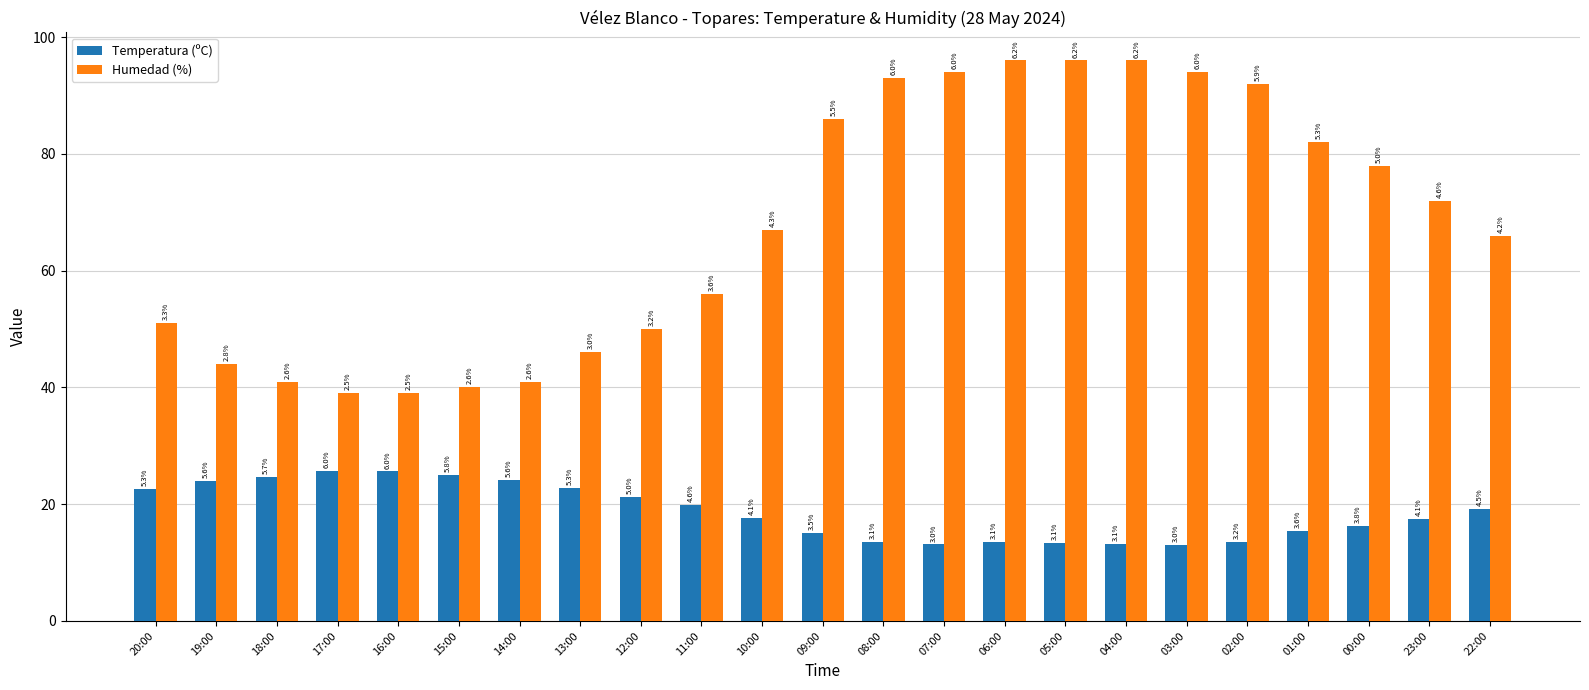

At which label is Temperatura (ºC) closest to 19?

22:00